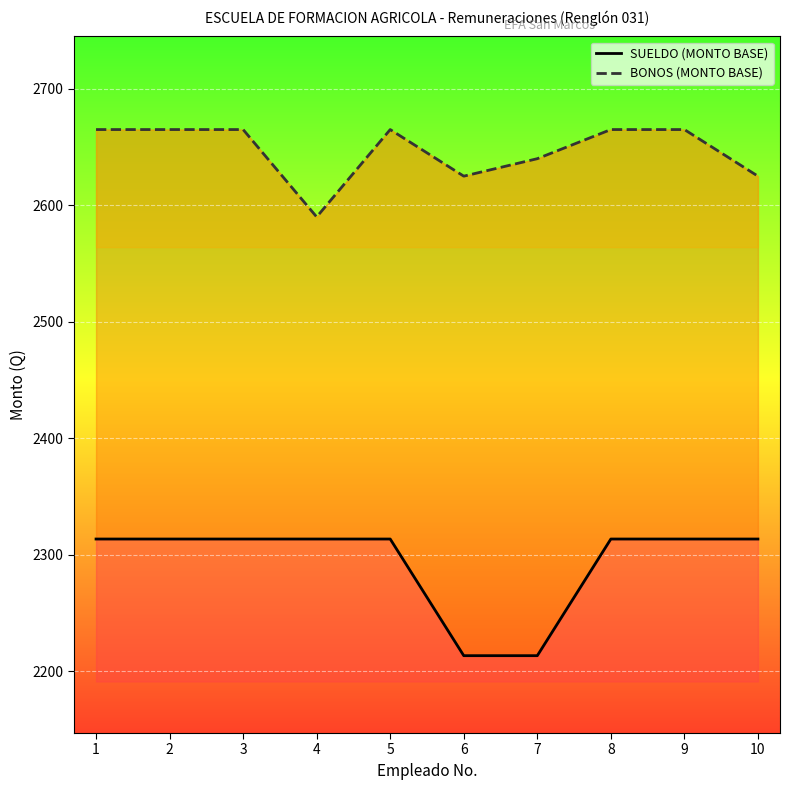

The value of BONOS (MONTO BASE) at 2 is 1631.8. True or false?

False